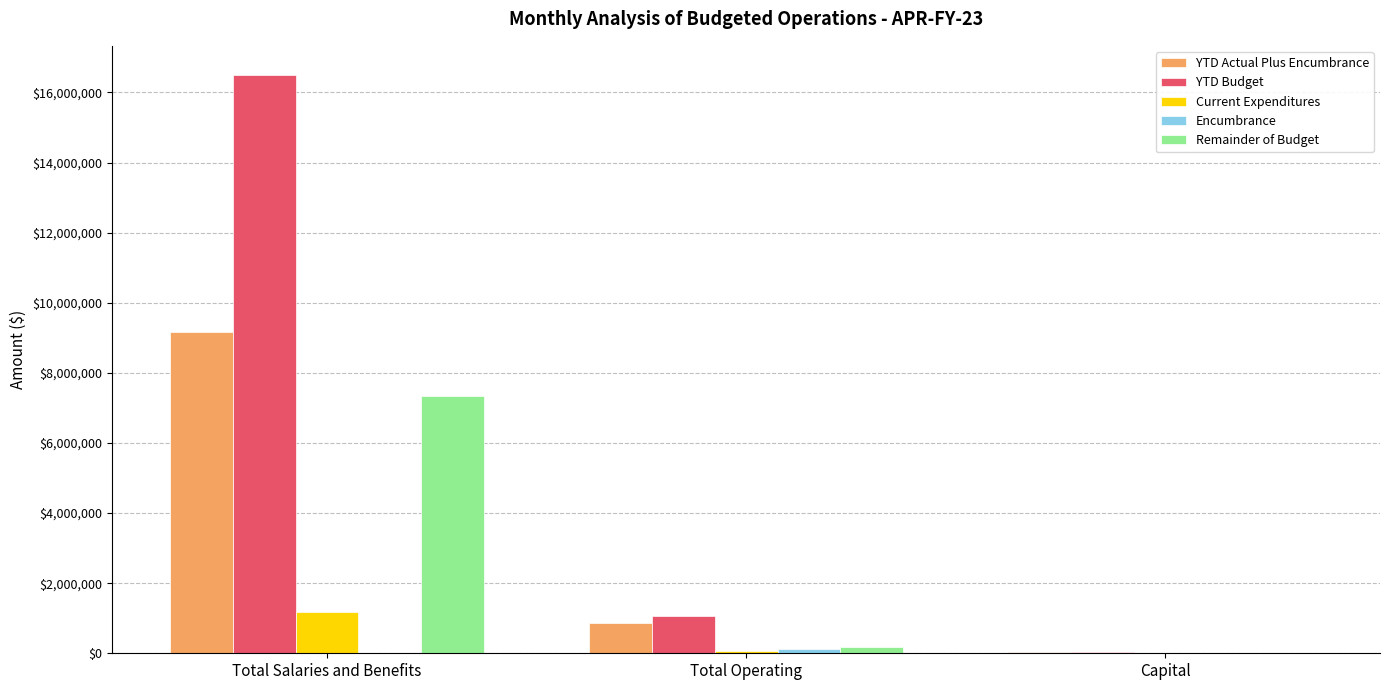

How many groups of bars are there?

3